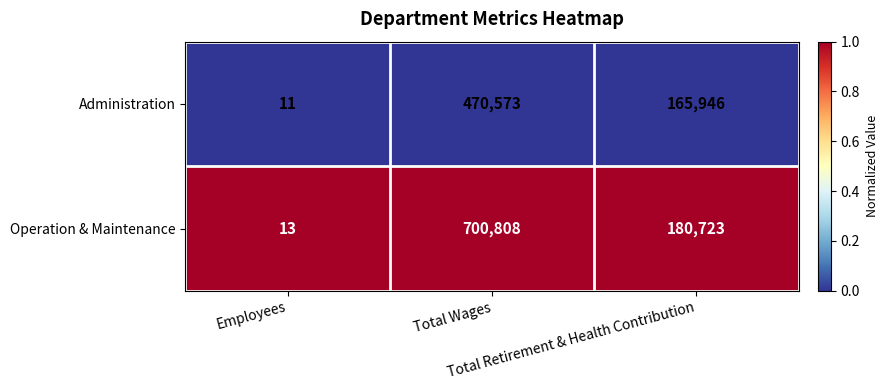

How many Administration values are between 11 and 470573?

3